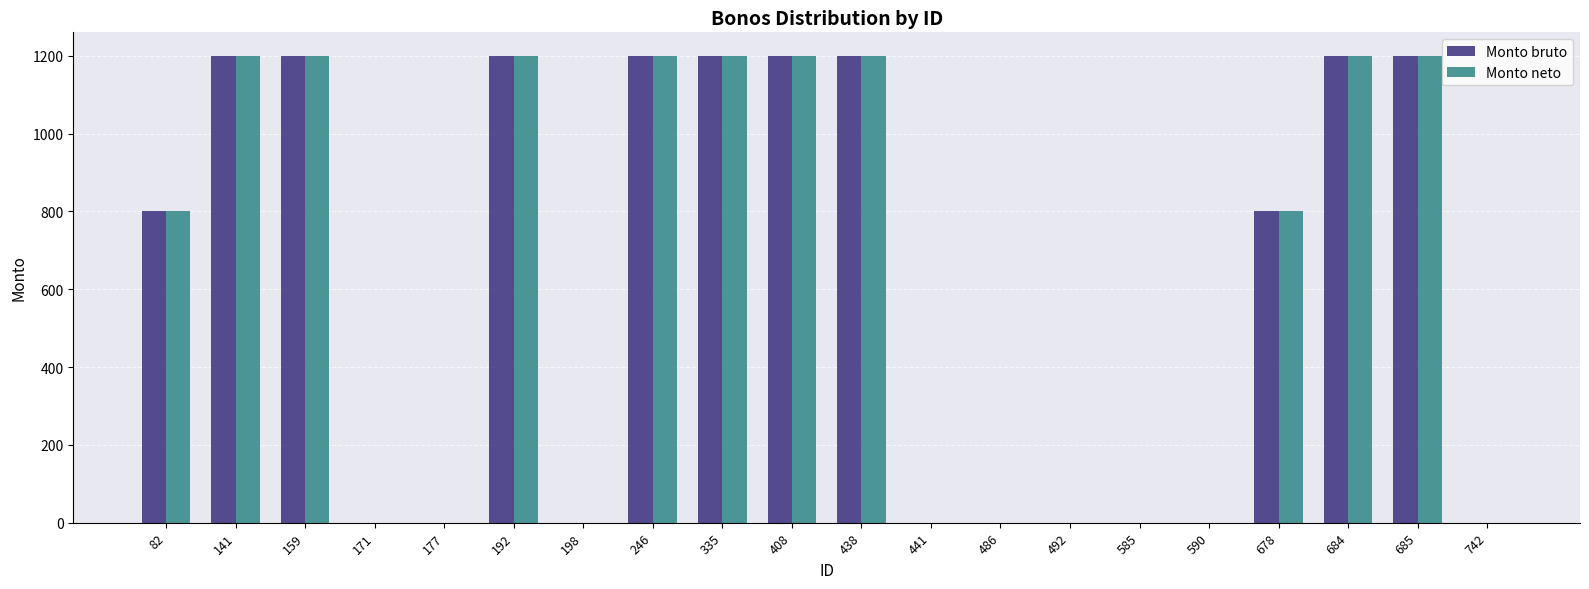

What is the sum of all Monto bruto values?

12400